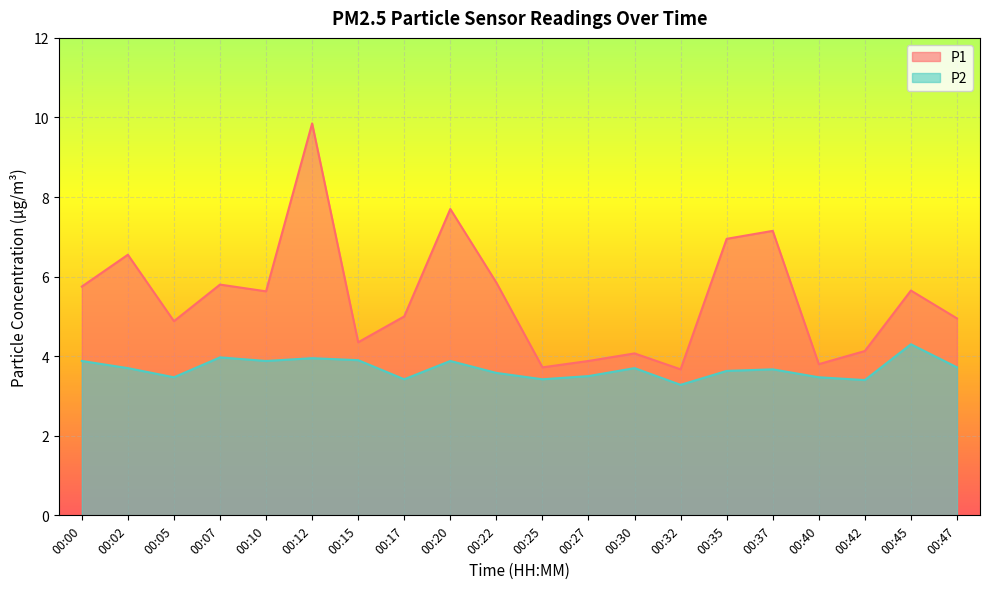

Reading right to left, extract all data points from this chart.

P1: 00:47=5.0	00:45=5.7	00:42=4.1	00:40=3.8	00:37=7.2	00:35=7.0	00:32=3.7	00:30=4.1	00:27=3.9	00:25=3.7	00:22=5.8	00:20=7.7	00:17=5.0	00:15=4.3	00:12=9.8	00:10=5.6	00:07=5.8	00:05=4.9	00:02=6.5	00:00=5.8
P2: 00:47=3.7	00:45=4.3	00:42=3.4	00:40=3.5	00:37=3.7	00:35=3.6	00:32=3.3	00:30=3.7	00:27=3.5	00:25=3.4	00:22=3.6	00:20=3.9	00:17=3.4	00:15=3.9	00:12=4.0	00:10=3.9	00:07=4.0	00:05=3.5	00:02=3.7	00:00=3.9